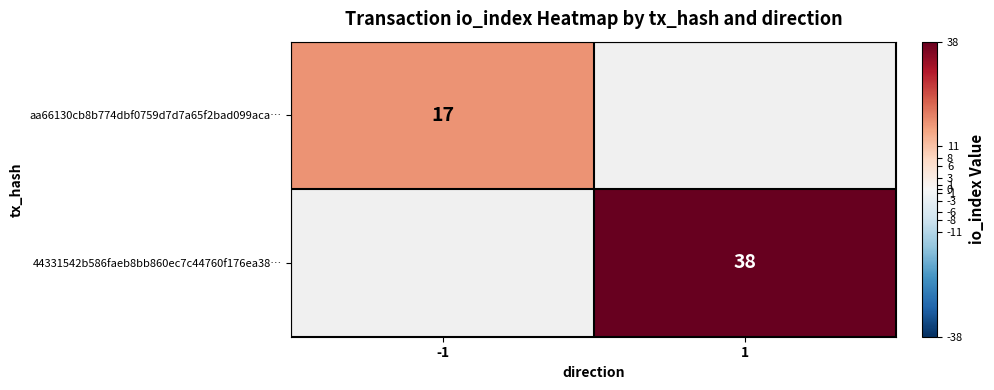

True or false: aa66130cb8b774dbf0759d7d7a65f2bad099aca… has a value of 5 at -1.

False